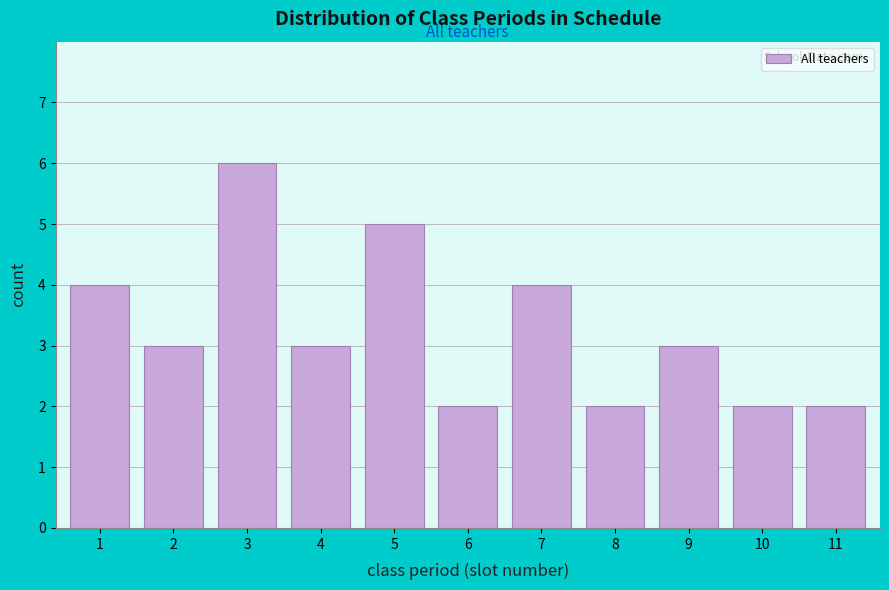

Reading left to right, extract all data points from this chart.

4	3	6	3	5	2	4	2	3	2	2